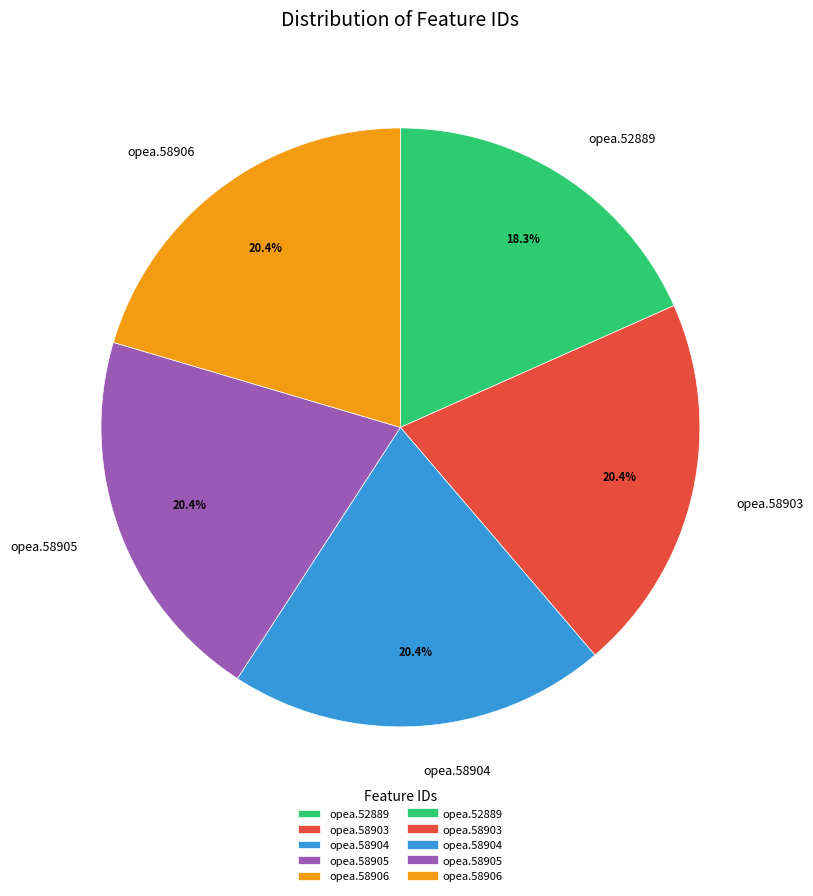

What percentage do opea.58903 and opea.52889 together represent?

38.7%